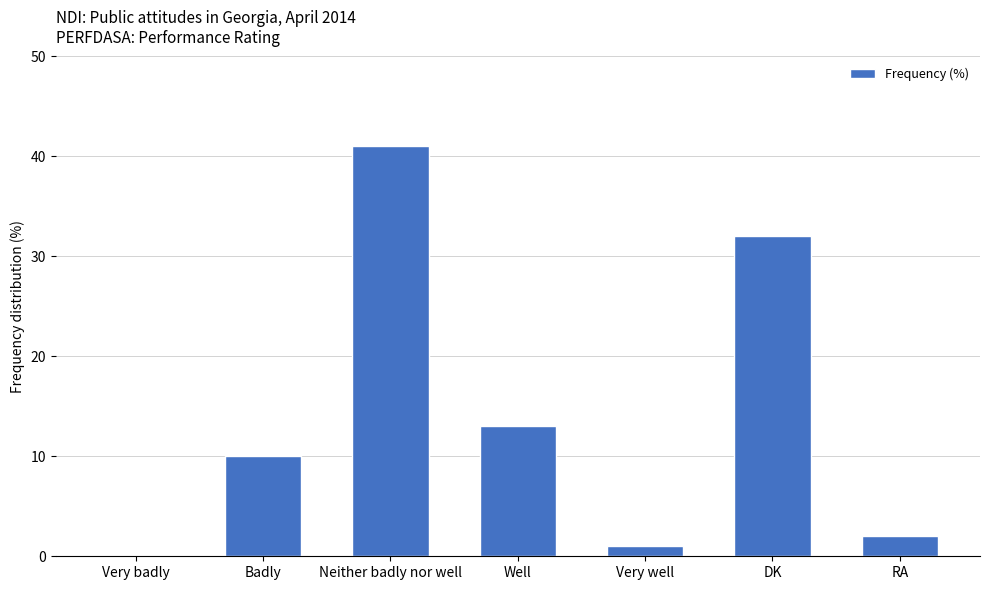

The value at Very well is 1. True or false?

True